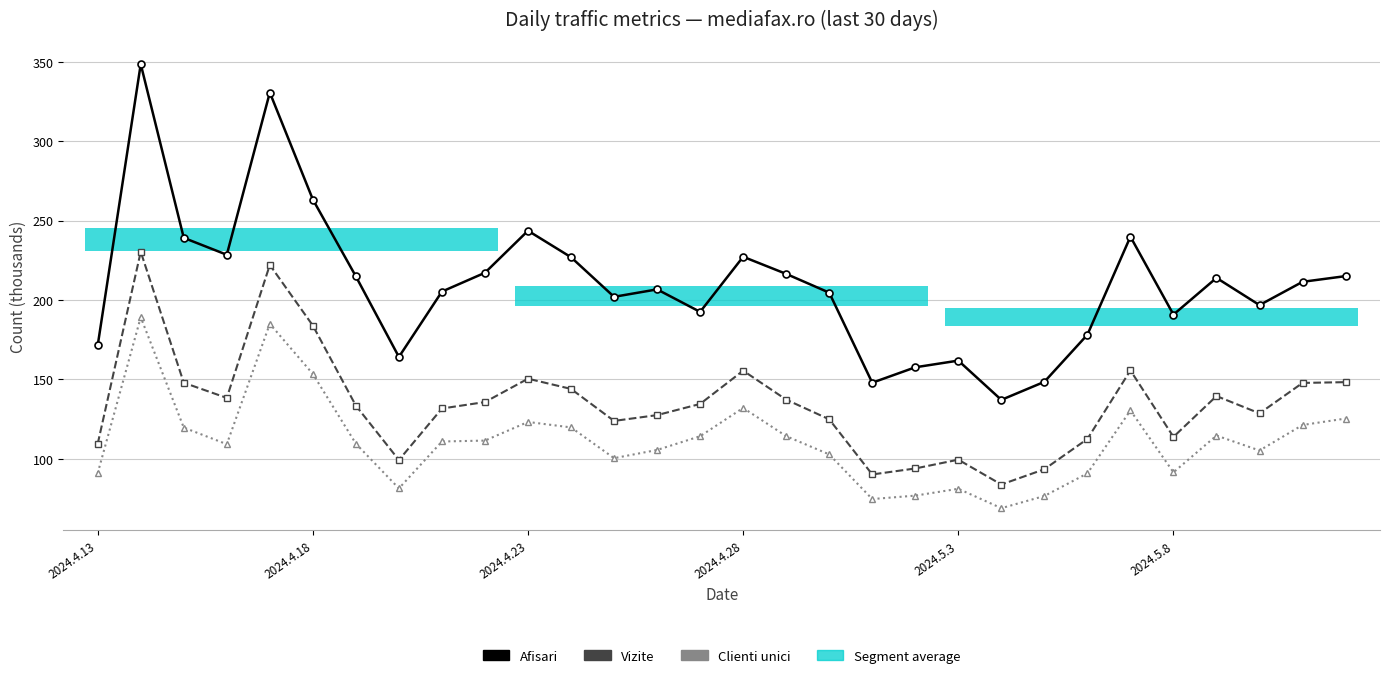

Is the value of Afisari at 10 greater than the value of Clienti unici at 12?

Yes